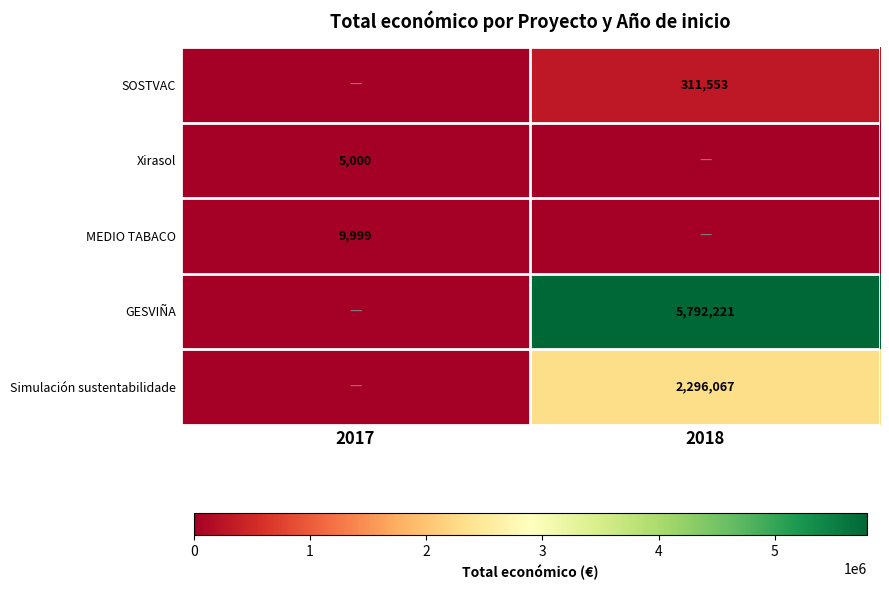

What is the sum of all Xirasol values?

5000